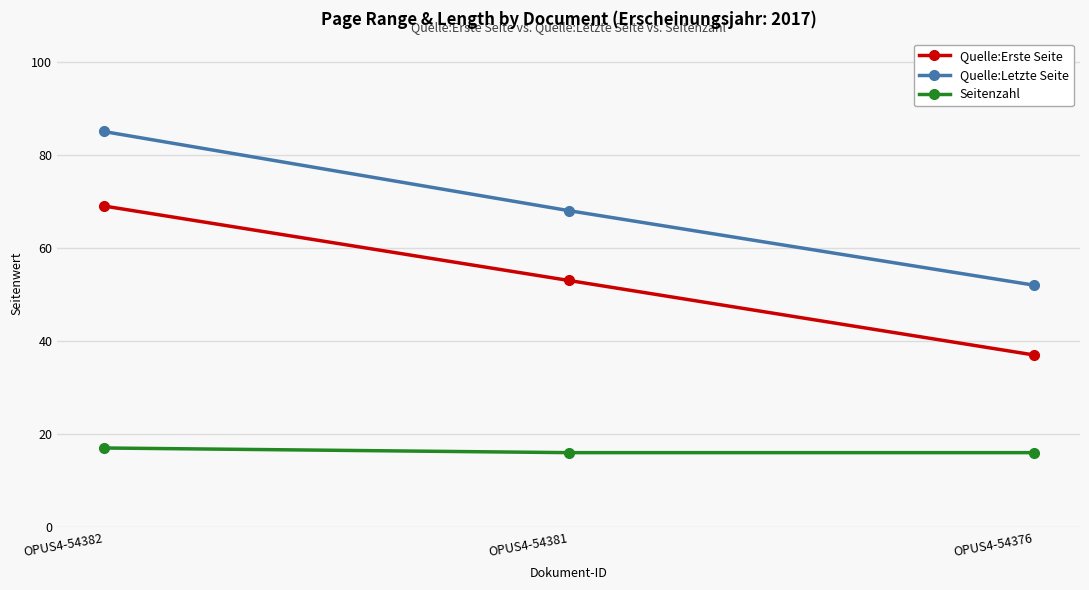

What is the spread (max minus min) of values at OPUS4-54381?

52